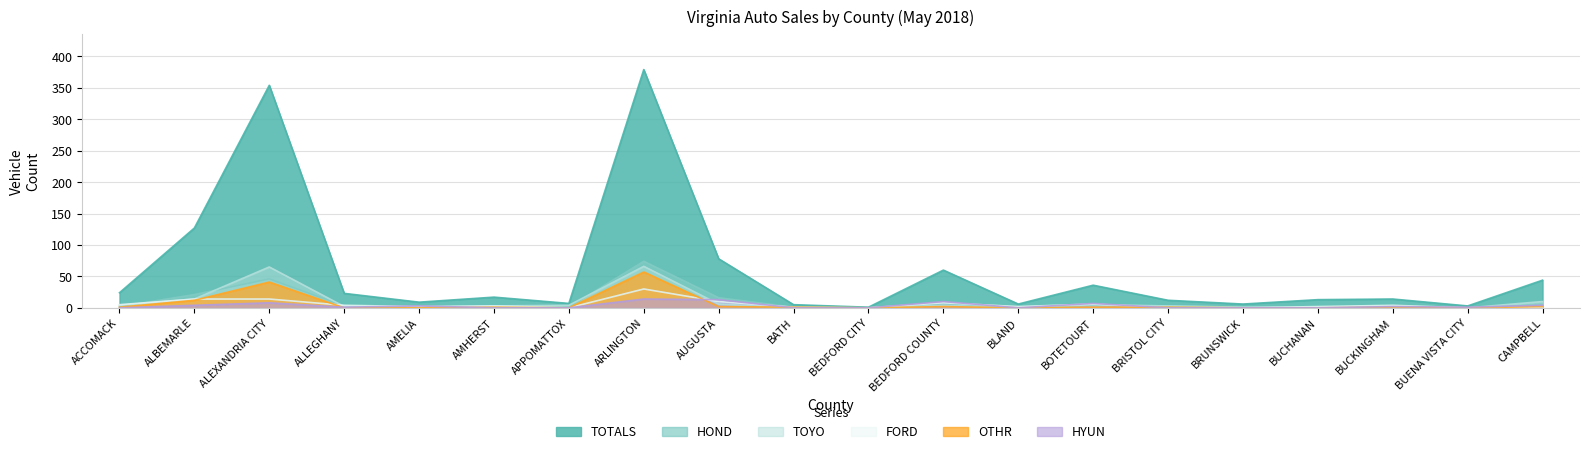

True or false: HYUN has a value of 2 at BUCKINGHAM.

True